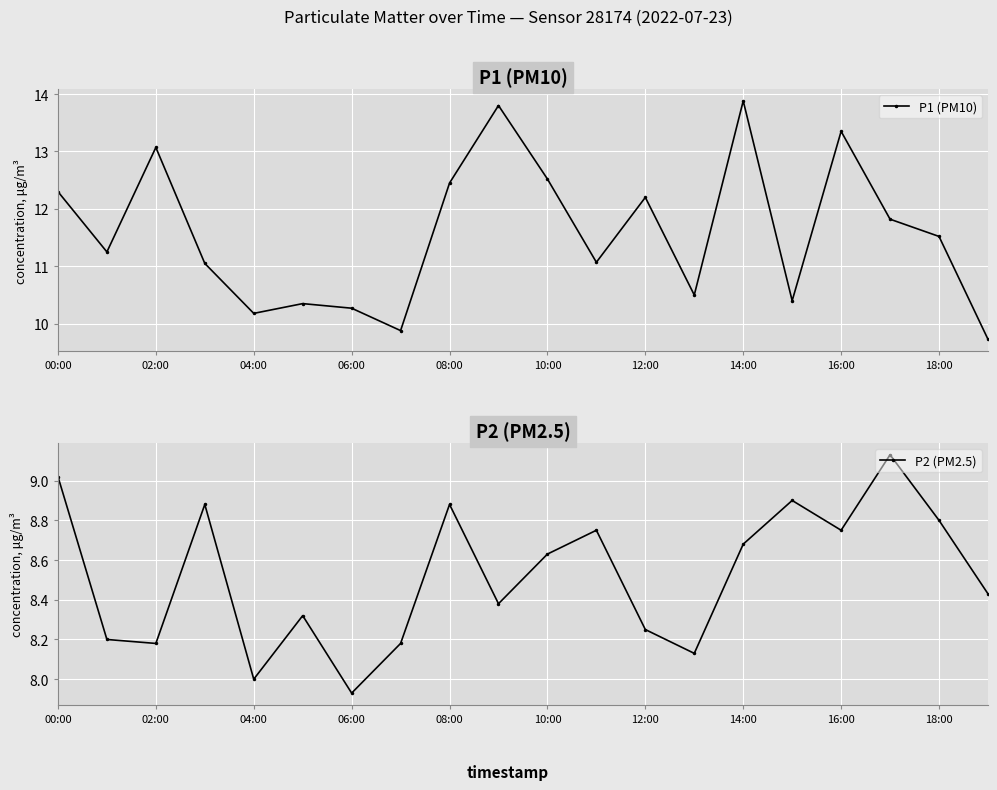

Rank the series by their maximum value, from lowest to highest.

P2 (PM2.5), P1 (PM10)